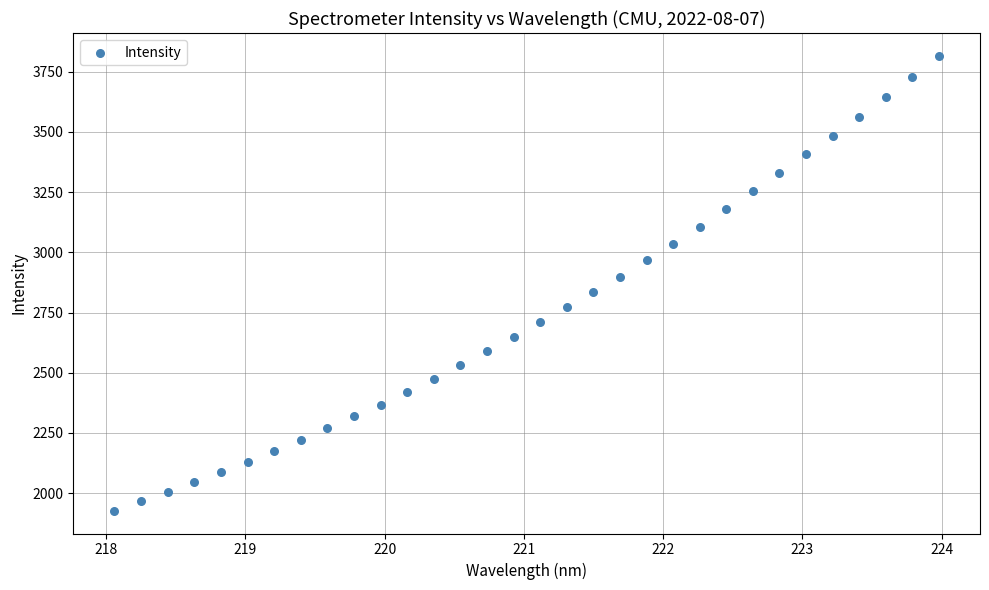

What is the range of Y values (max minus min)?

1889.1